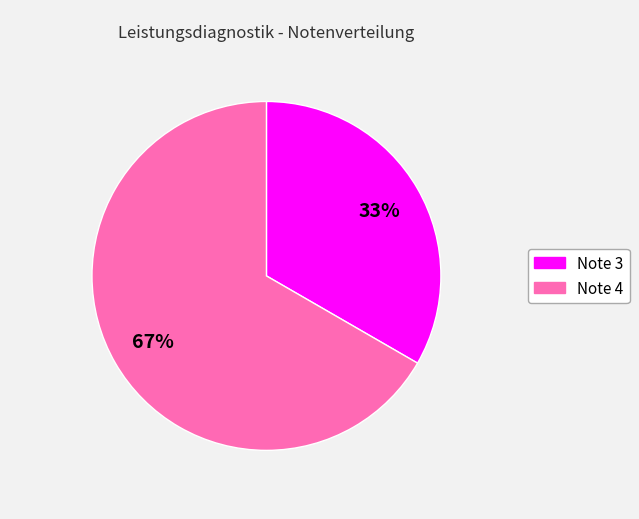

Is there a majority slice in this chart?

Yes